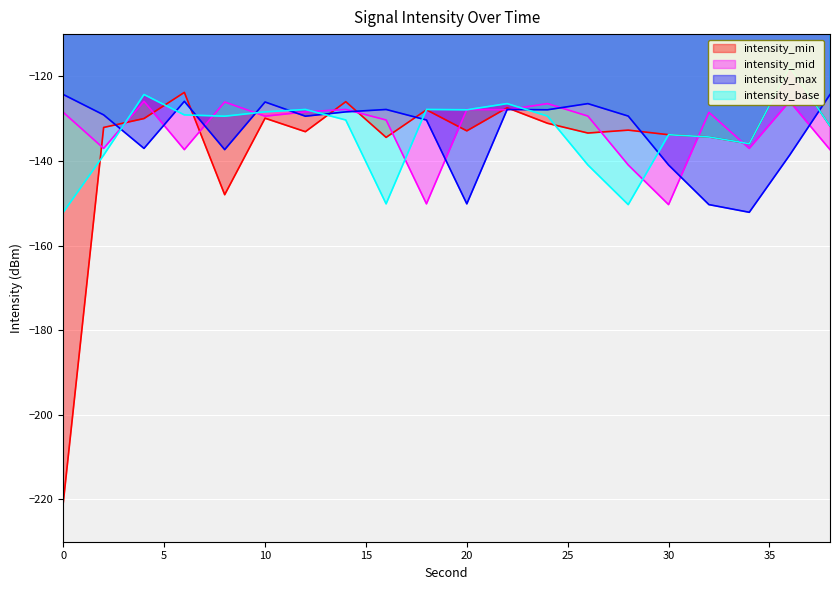

Where is the first local minimum for intensity_base?

8